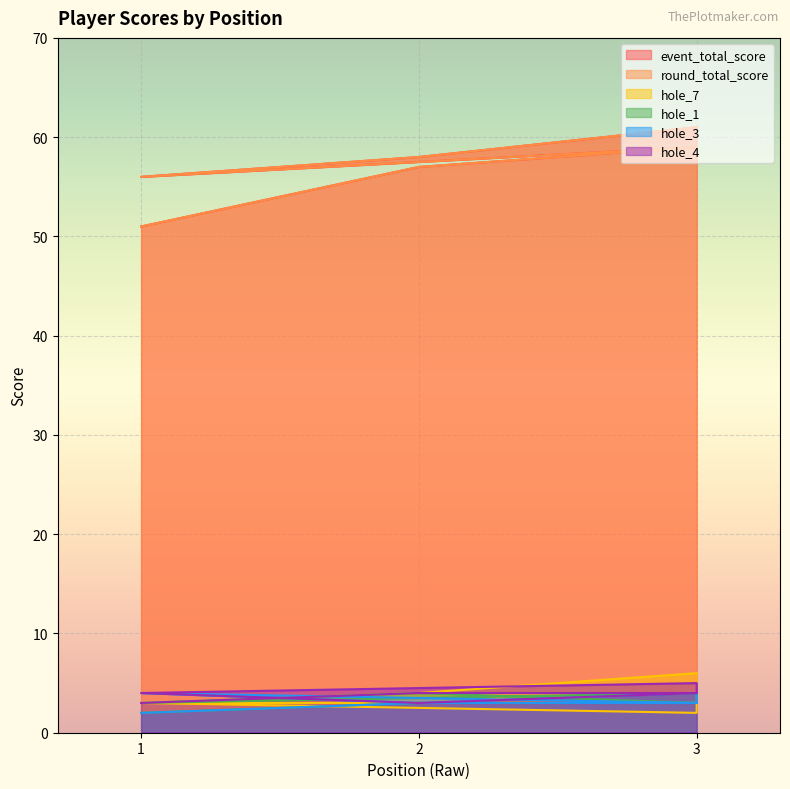

Reading left to right, what are all the values shown in this chart?

event_total_score: 51	57	59	59	56	58	61
round_total_score: 51	57	59	59	56	58	61
hole_7: 3	3	3	2	3	4	6
hole_1: 2	3	3	4	3	4	3
hole_3: 2	3	4	3	4	3	3
hole_4: 3	4	4	5	4	3	4